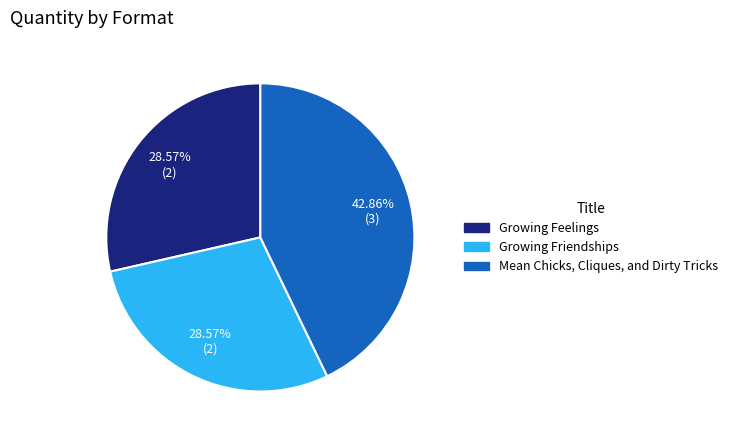

How many slices are in this pie chart?

3